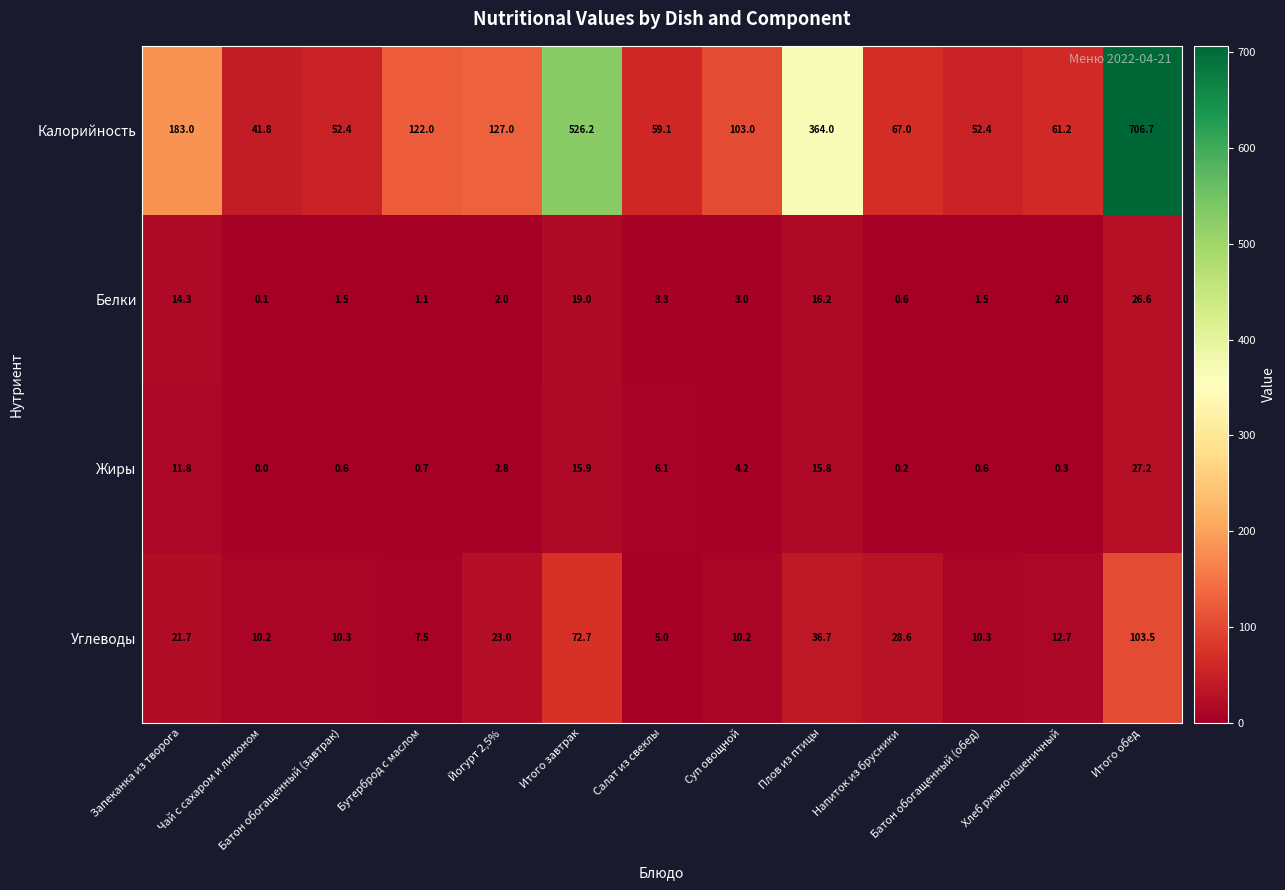

What value does the Белки series have at Хлеб ржано-пшеничный?

2.0